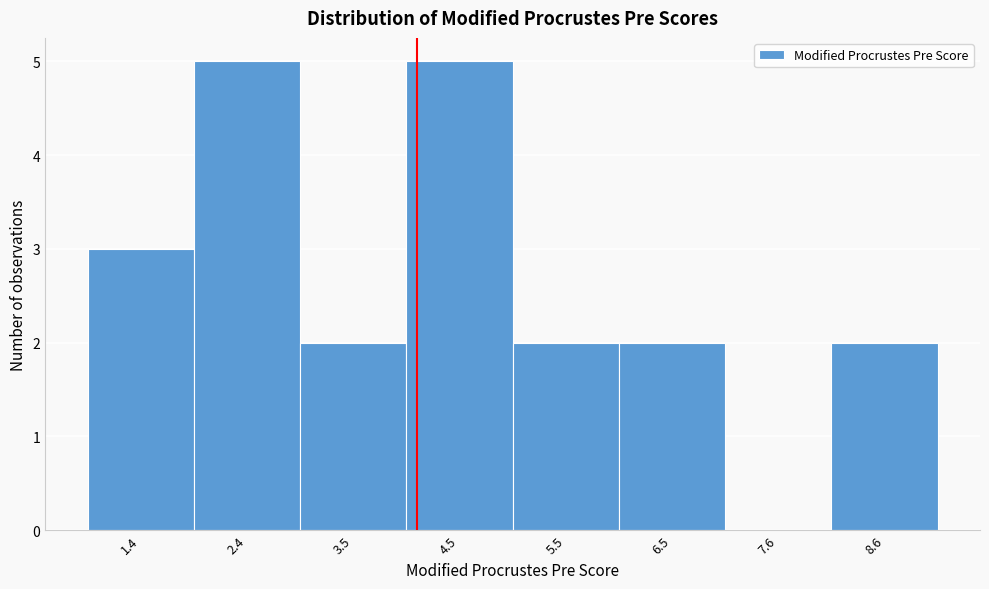

Reading left to right, transcribe this chart: for each bar, give the range it covers on the x-axis and its height. Neither the bar edges nor the heights are printed on the chart, so give them approximately, as read against the axes.

1.0 to 2.0: 3
2.0 to 3.0: 5
3.0 to 4.0: 2
4.0 to 5.0: 5
5.0 to 6.0: 2
6.0 to 7.0: 2
7.0 to 8.0: 0
8.0 to 9.2: 2